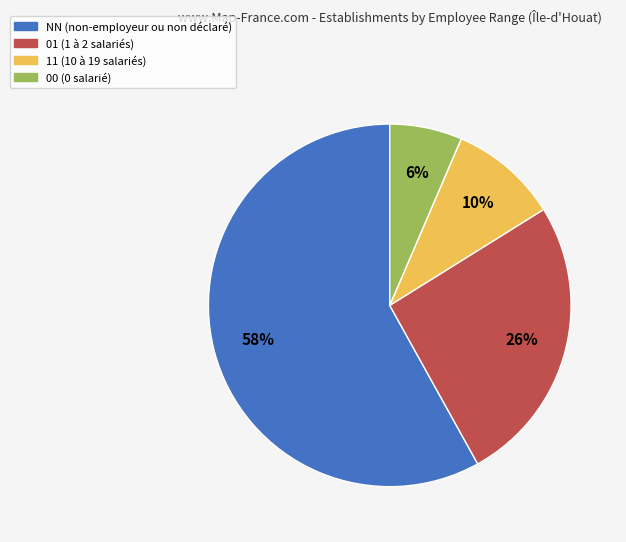

Does any single category account for the majority?

Yes